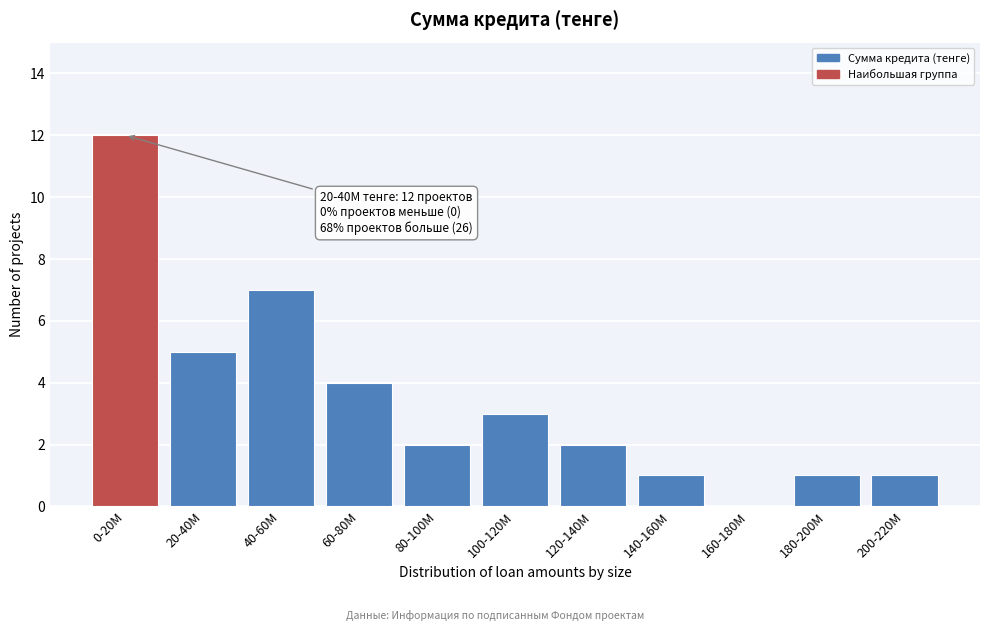

Reading left to right, list all the values displayed in this chart.

0-20M=12	20-40M=5	40-60M=7	60-80M=4	80-100M=2	100-120M=3	120-140M=2	140-160M=1	160-180M=0	180-200M=1	200-220M=1